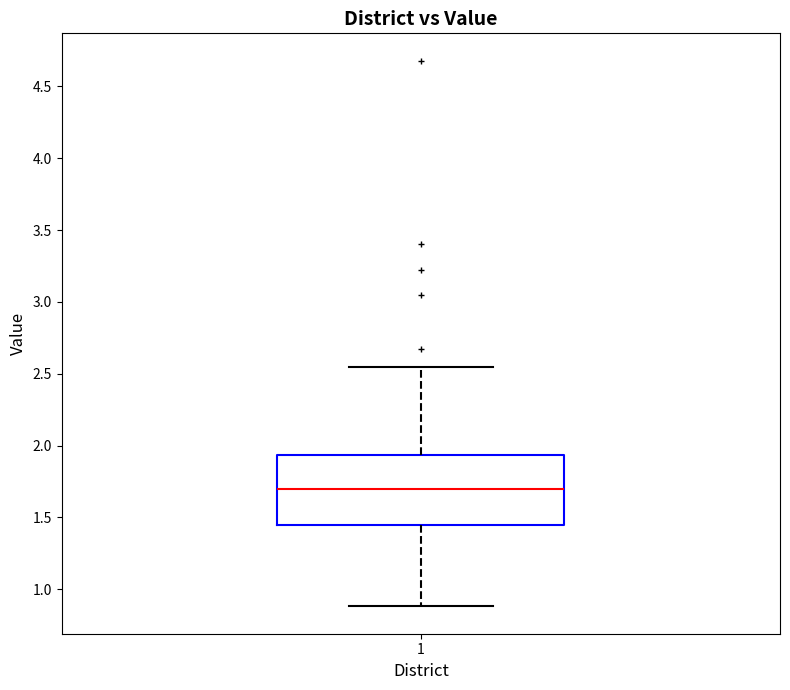

Transcribe this box plot: give where the median line is, the range the box spans, and where the two whiskers end, as read against the y-axis. The values are not printed on the chart, so give them approximately, as read against the axis.

median 1.70, box 1.45 to 1.95, whiskers 0.90 to 2.55